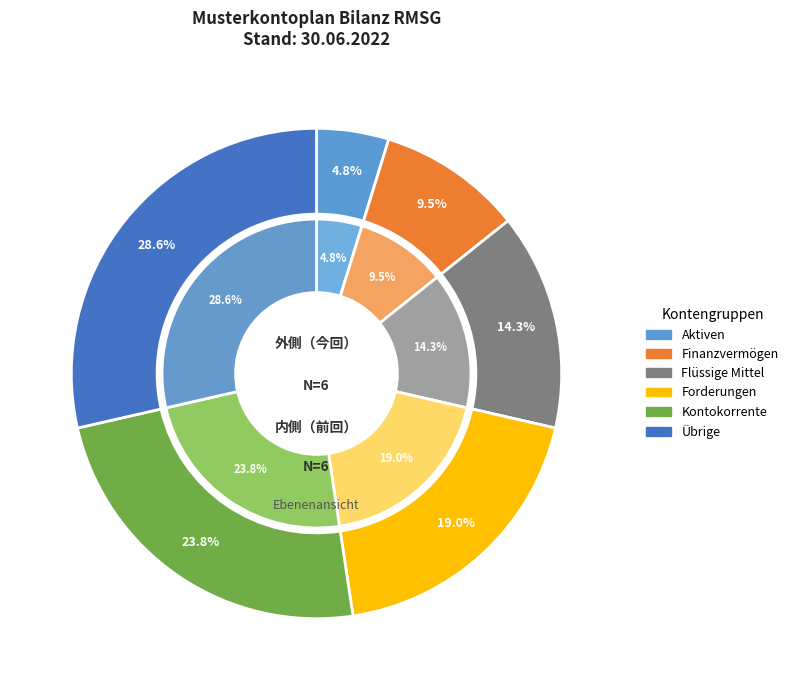

To the nearest percent, what is the difference between the largest and smallest slice percentages?

24%